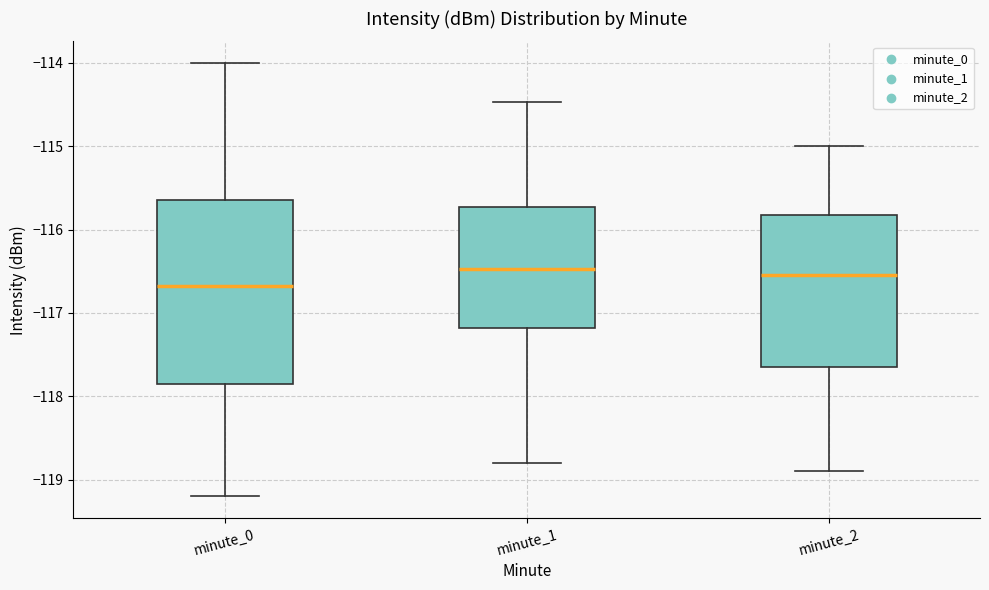

Reading left to right, read every box against the y-axis: the position of its median line, the range the box covers, and the ends of its whiskers. The values are not printed on the chart, so give them approximately, as read against the axis.

minute_0: median -116.7, box -117.9 to -115.6, whiskers -119.2 to -114.0
minute_1: median -116.5, box -117.2 to -115.7, whiskers -118.8 to -114.5
minute_2: median -116.5, box -117.6 to -115.8, whiskers -118.9 to -115.0